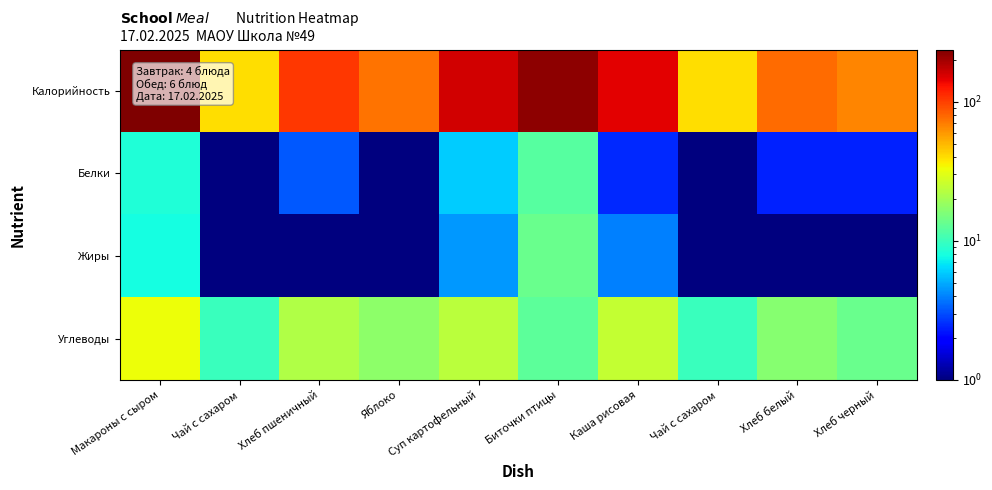

What is the smallest value displayed?

0.1